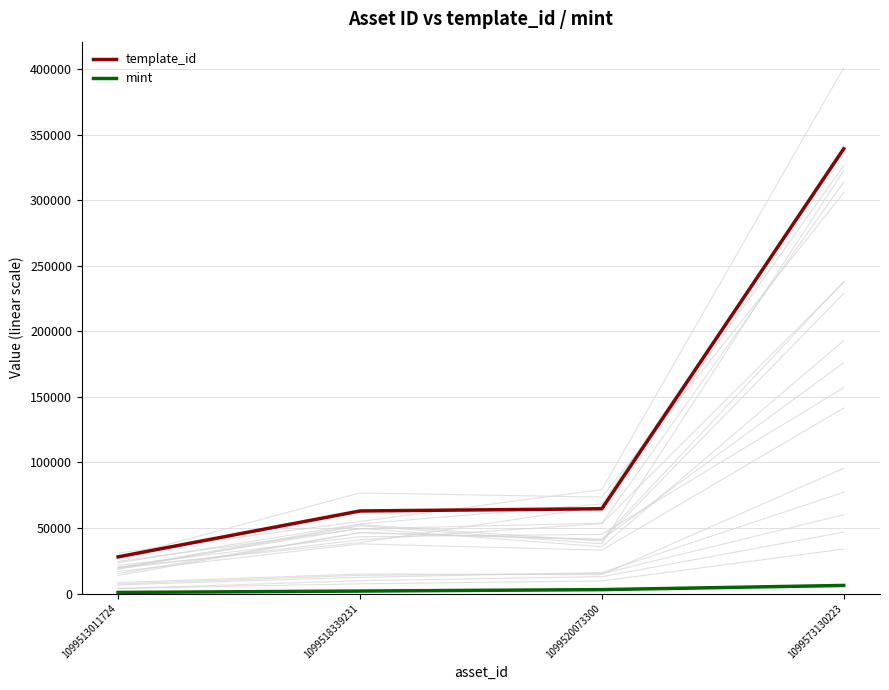

What is the spread (max minus min) of values at 1099520073300?

61681